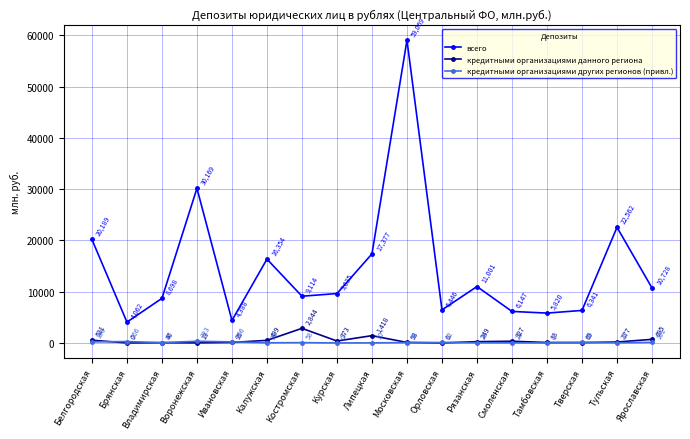

At which category does кредитными организациями данного региона reach its first local peak?

Владимирская